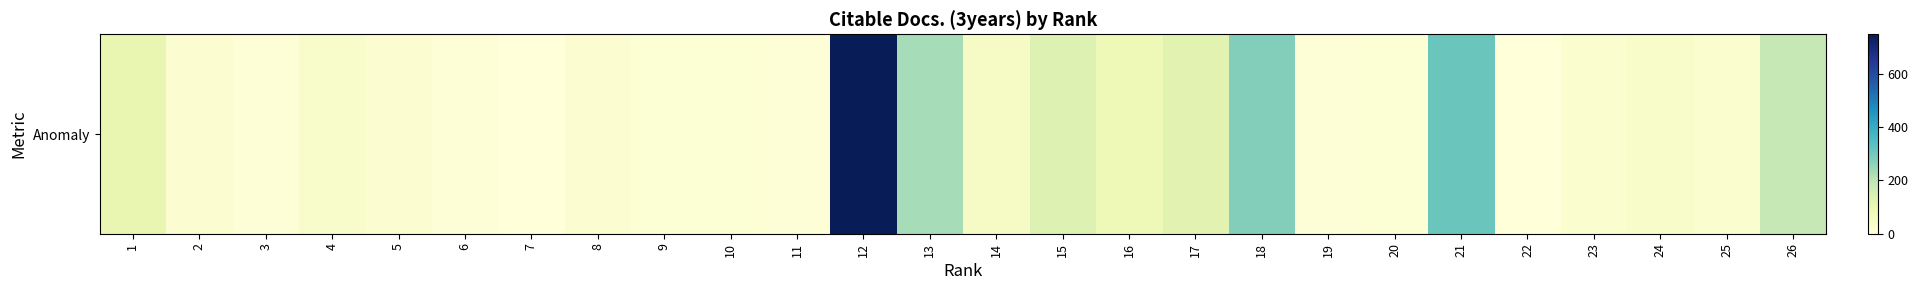

Rank the categories by value from lowest to highest.

7, 22, 3, 19, 6, 11, 20, 9, 10, 5, 8, 2, 23, 25, 4, 24, 14, 16, 1, 17, 15, 26, 13, 18, 21, 12